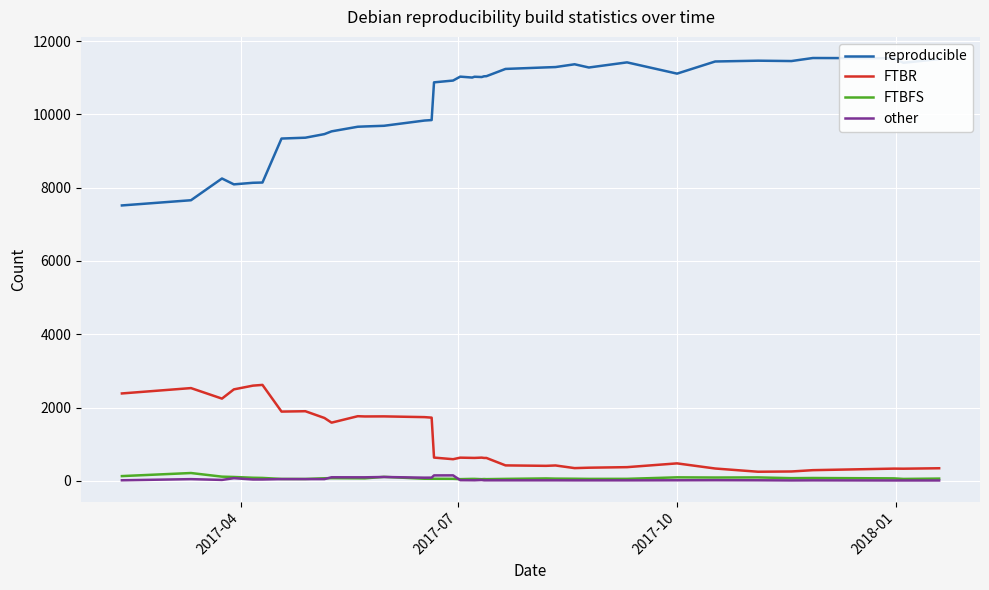

Count the number of categories in the chart.

37